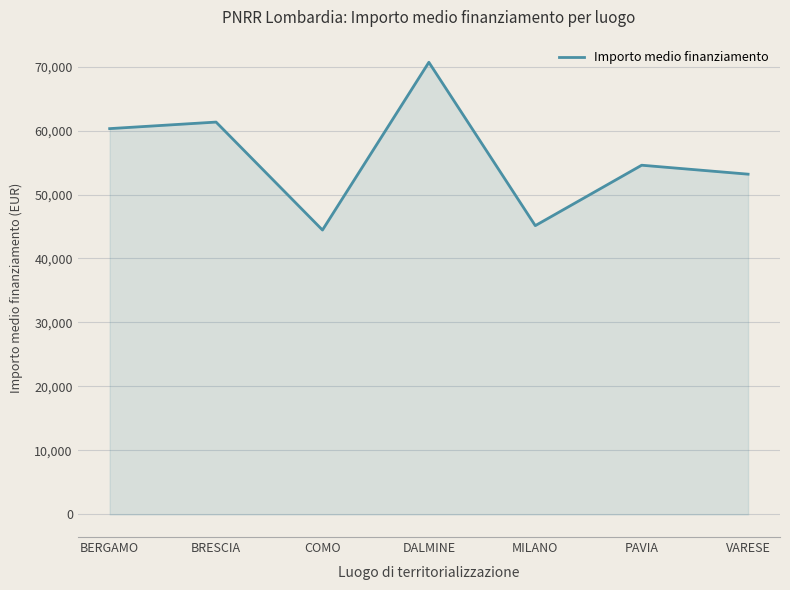

Where is the data nearest to the value 57557?

BERGAMO